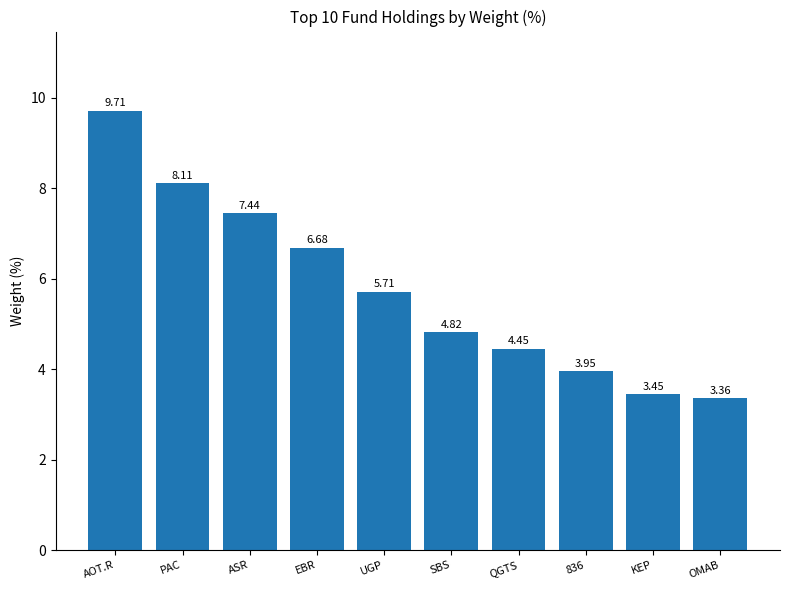

Where does the data first go above 5?

AOT.R